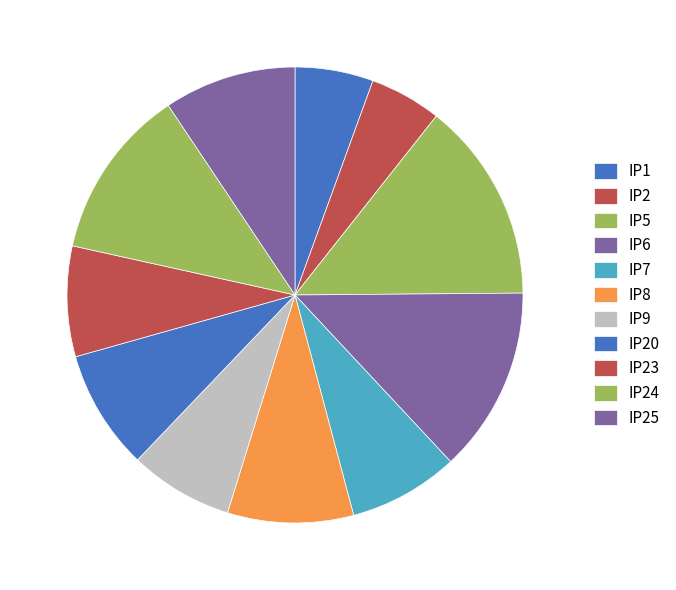

To the nearest percent, what is the difference between the IP2 and IP20 slice percentages?

3%